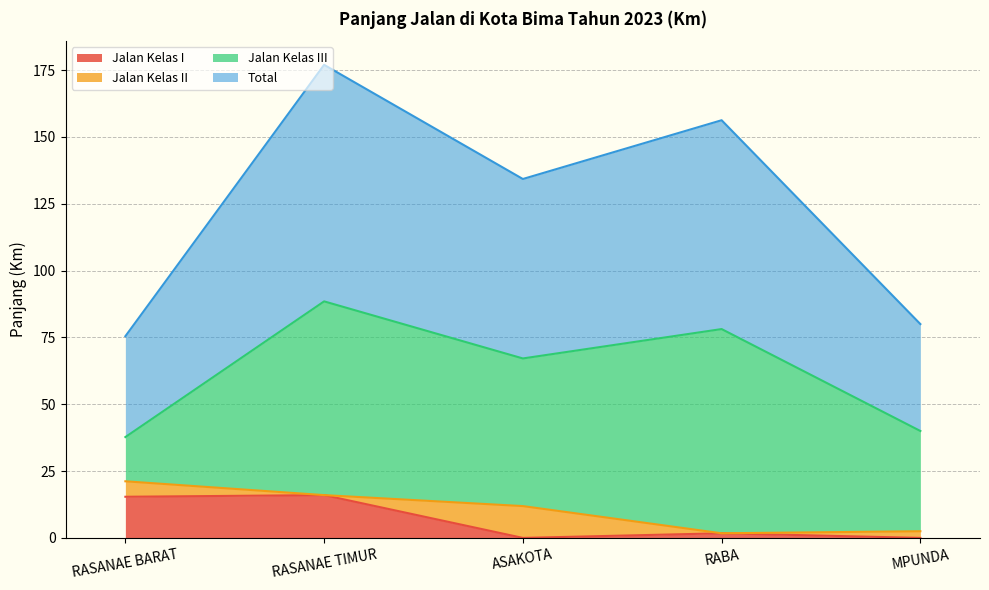

True or false: Jalan Kelas I has a value of -8.9 at MPUNDA.

False